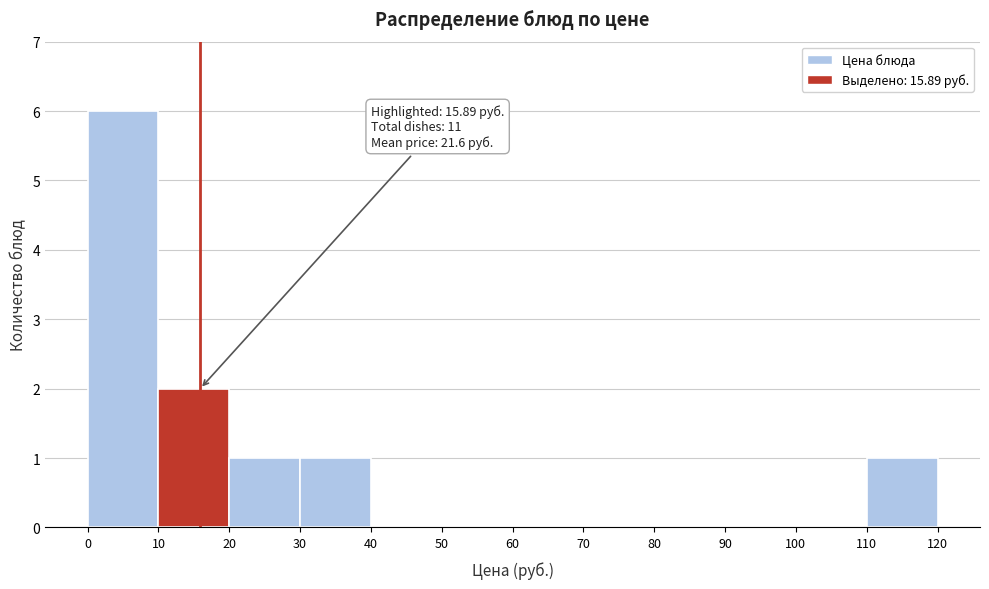

Over which range of the x-axis is the bar tallest?

0 to 10